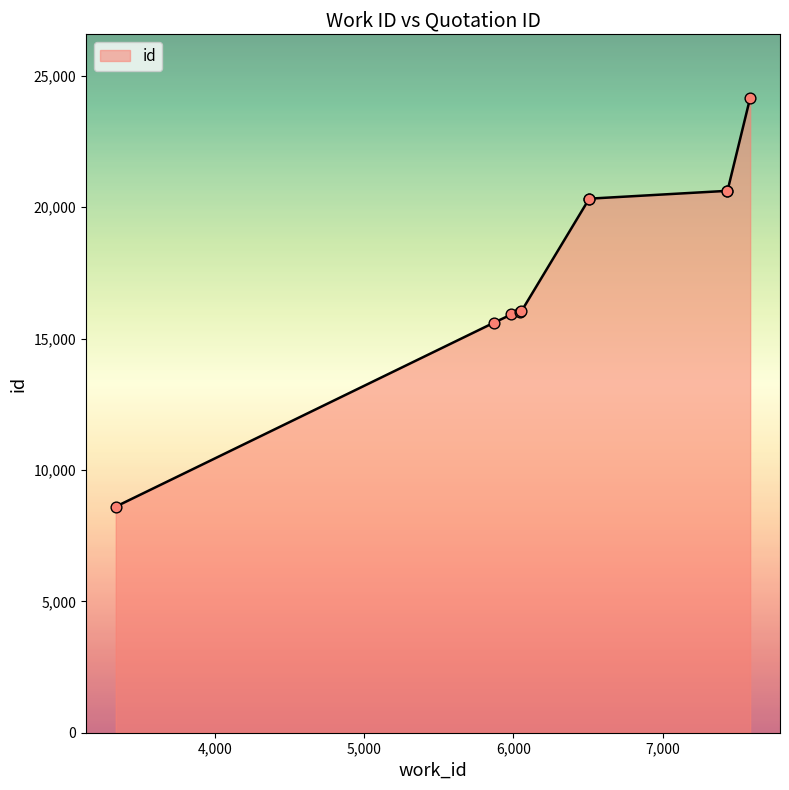

Approximately how many times larger is the value at 5871 compared to 7587?

0.6